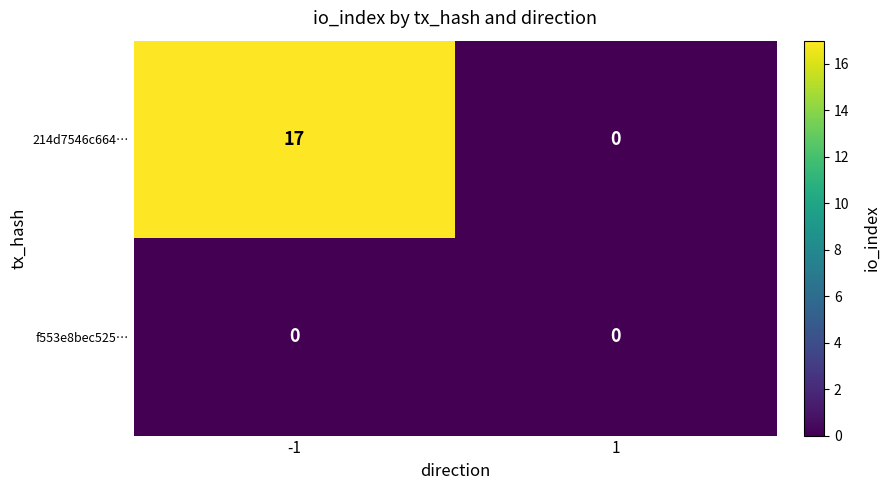

What is the difference between the highest and lowest values at -1?

17